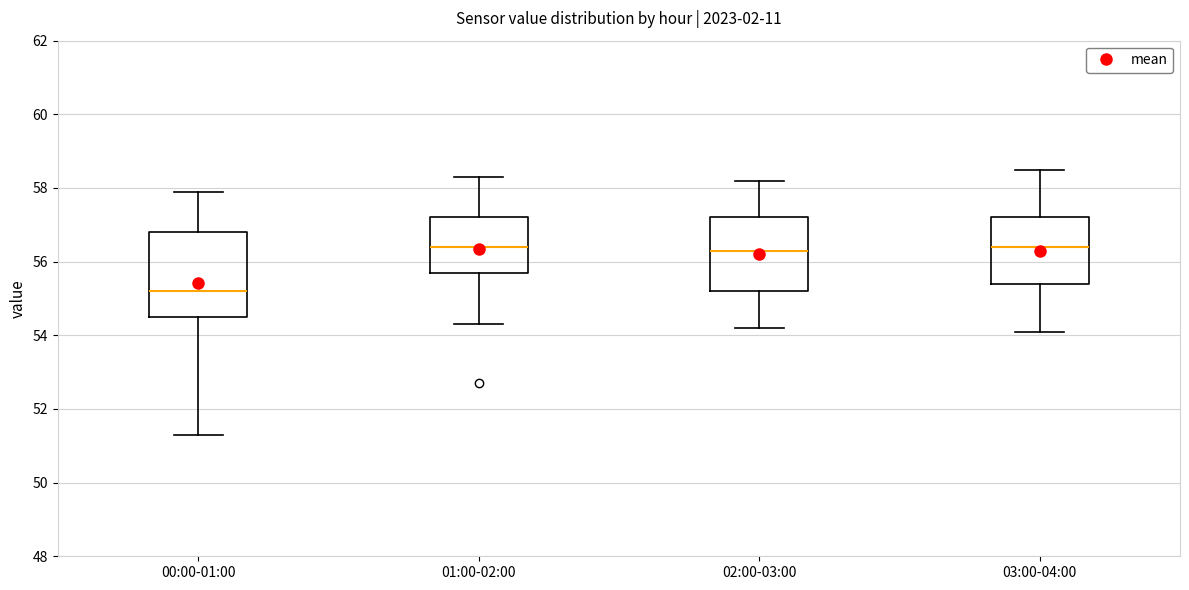

Reading left to right, transcribe this box plot: for each box, give where its median line is, the range the box spans, and where its two whiskers end, as read against the y-axis. The values are not printed on the chart, so give them approximately, as read against the axis.

00:00-01:00: median 55.2, box 54.6 to 56.8, whiskers 51.4 to 58.0
01:00-02:00: median 56.4, box 55.8 to 57.2, whiskers 54.4 to 58.4
02:00-03:00: median 56.4, box 55.2 to 57.2, whiskers 54.2 to 58.2
03:00-04:00: median 56.4, box 55.4 to 57.2, whiskers 54.2 to 58.6